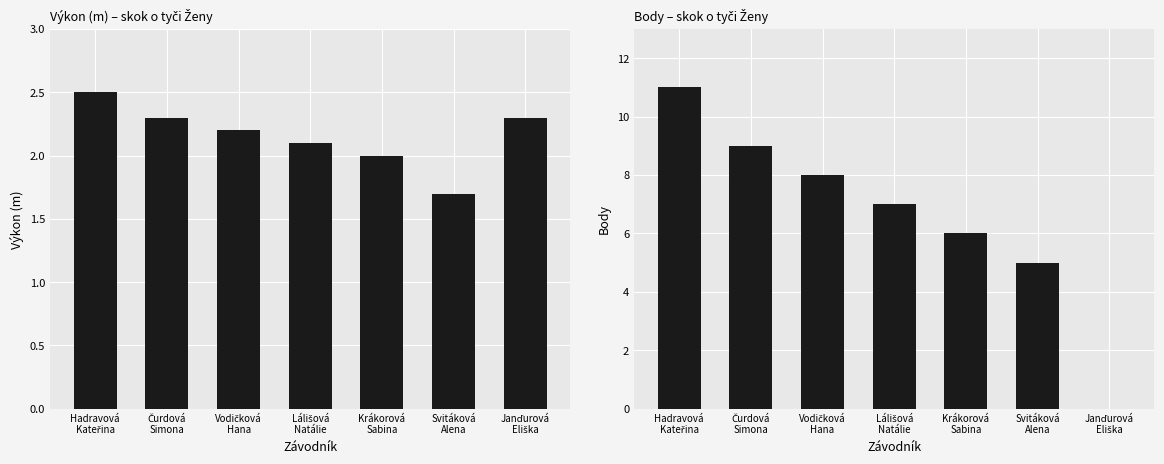

Which series has the largest total across all categories?

Body